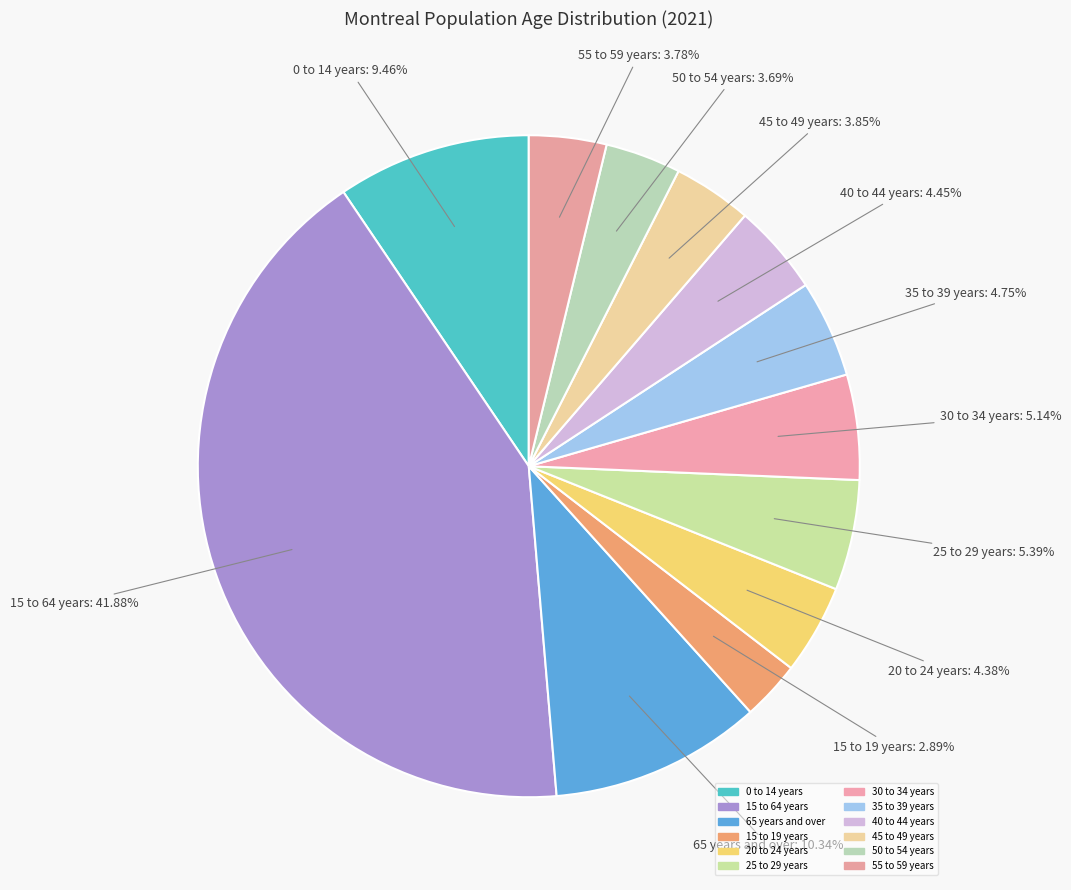

How many slices are in this pie chart?

12